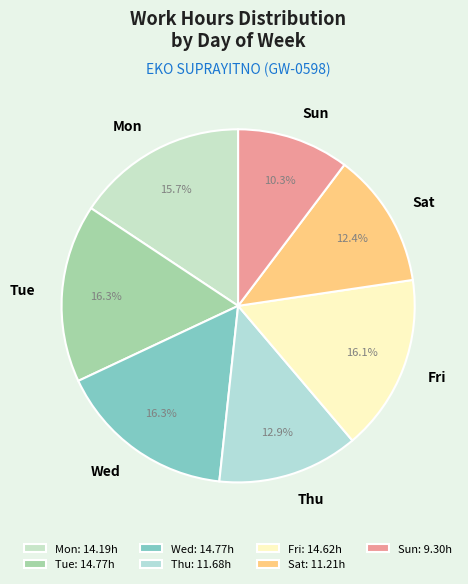

True or false: Tue accounts for 16% of the total.

True